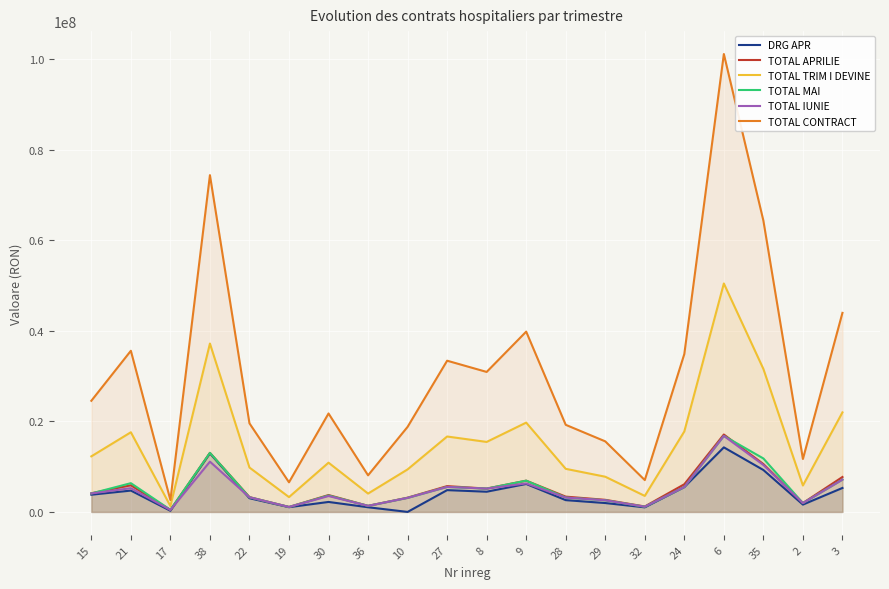

Where is the first local maximum for TOTAL IUNIE?

21